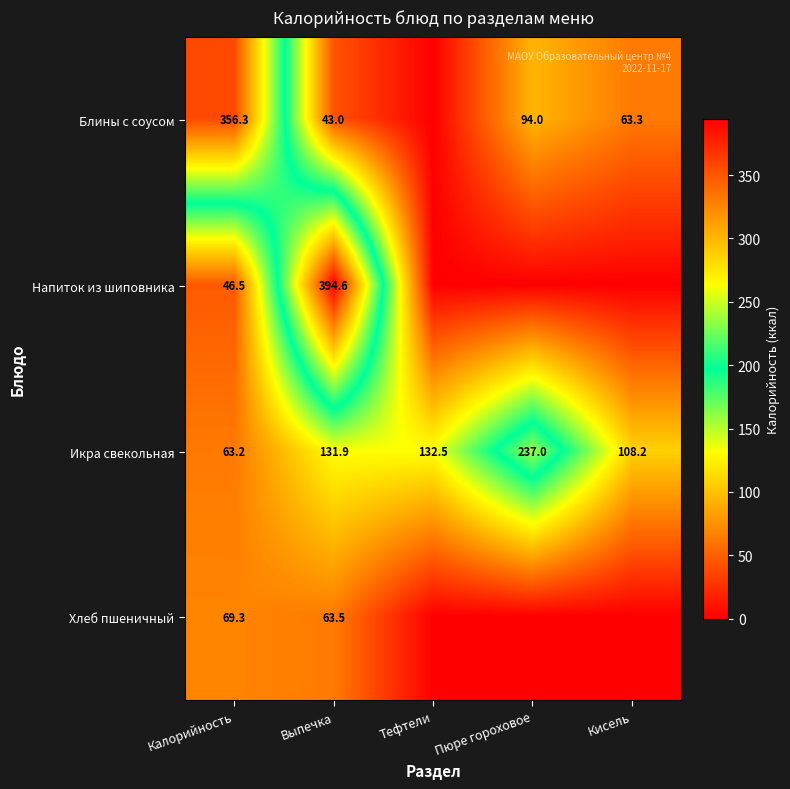

What is the sum of the Напиток из шиповника values at Выпечка and Калорийность?

441.1